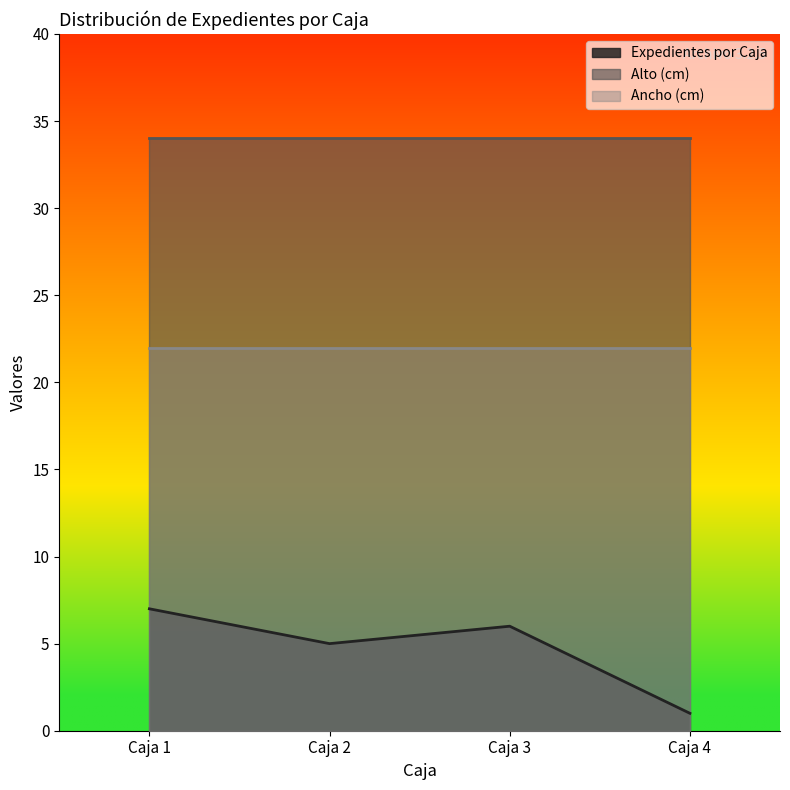

At which label does Expedientes por Caja reach its minimum?

Caja 4